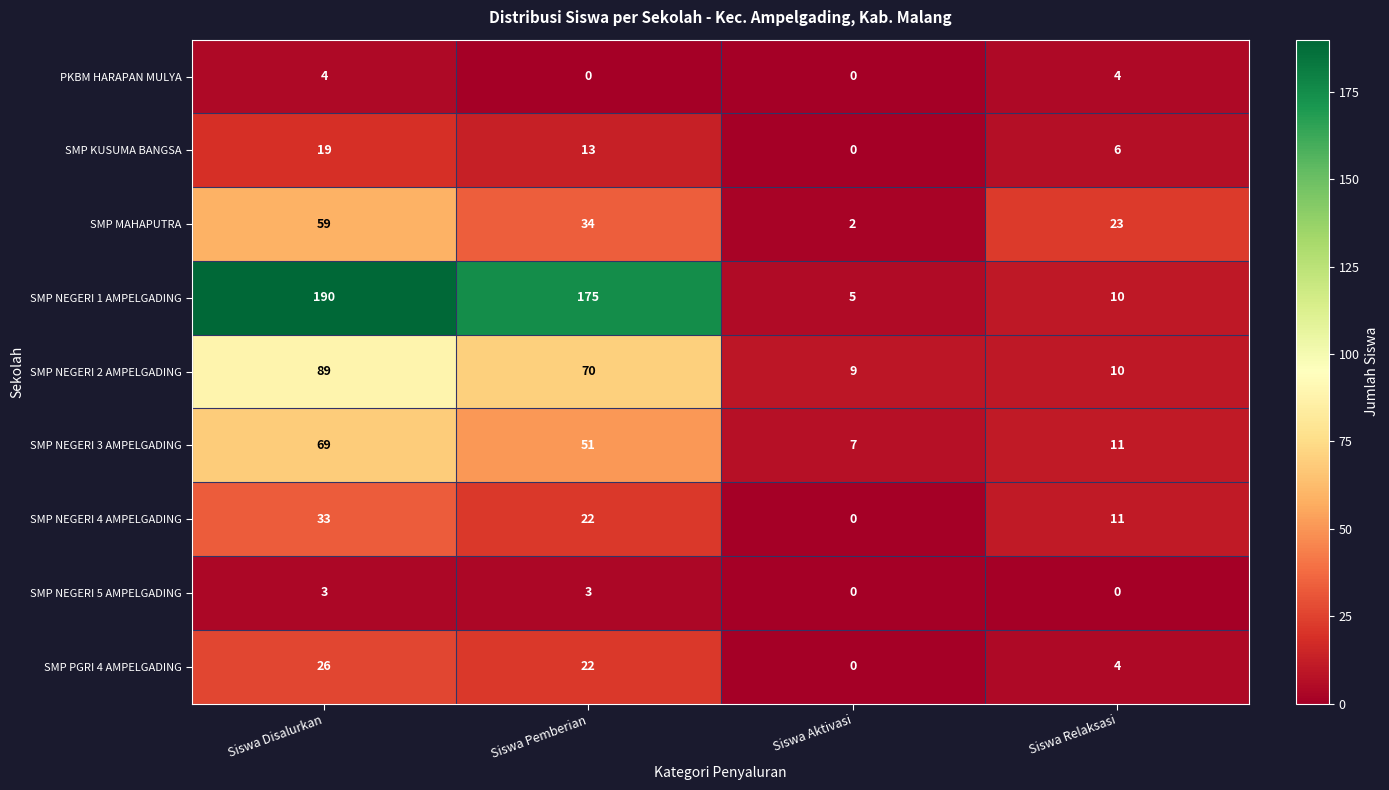

Is it true that SMP MAHAPUTRA equals 59 at Siswa Disalurkan?

True